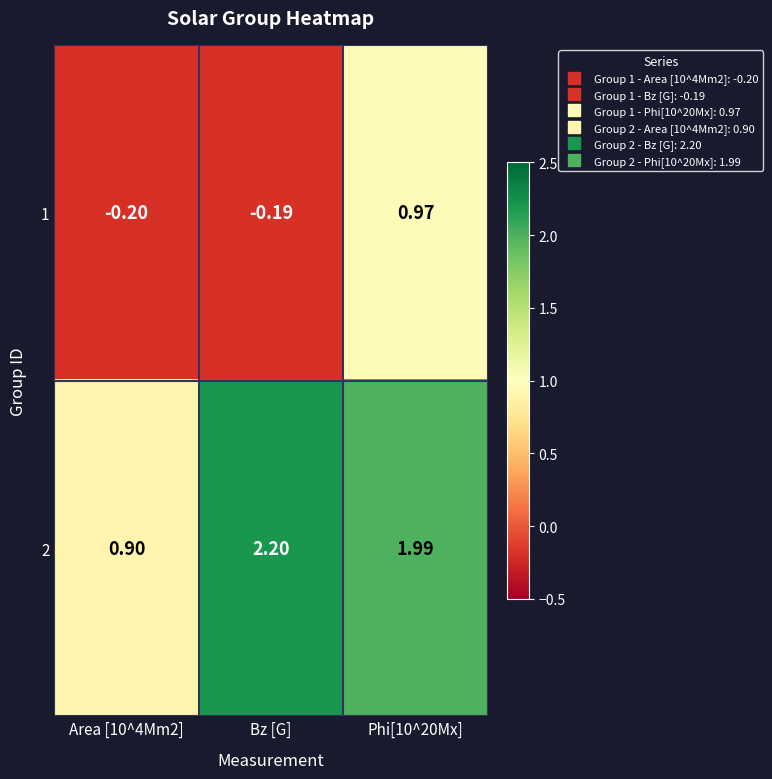

Which category has the highest value across all series?

Bz [G]